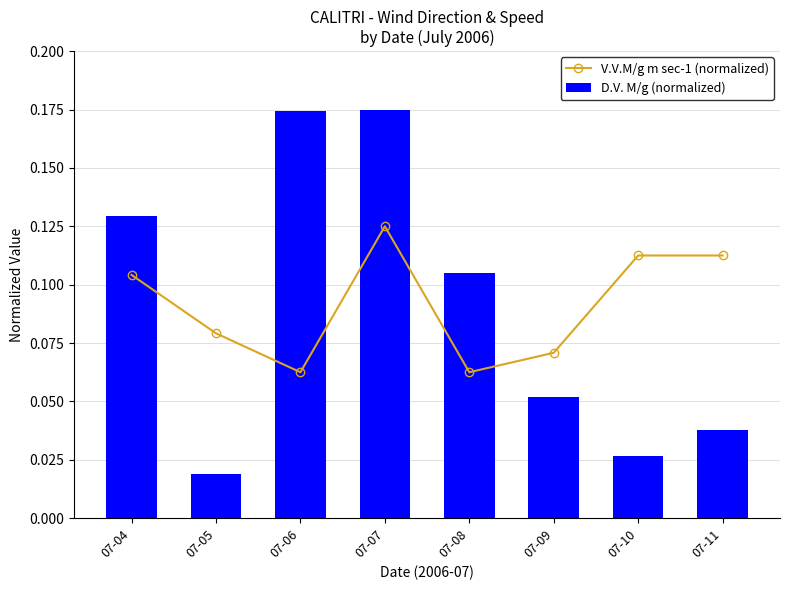

What is the difference between the D.V. M/g (normalized) values at 07-04 and 07-11?

0.1